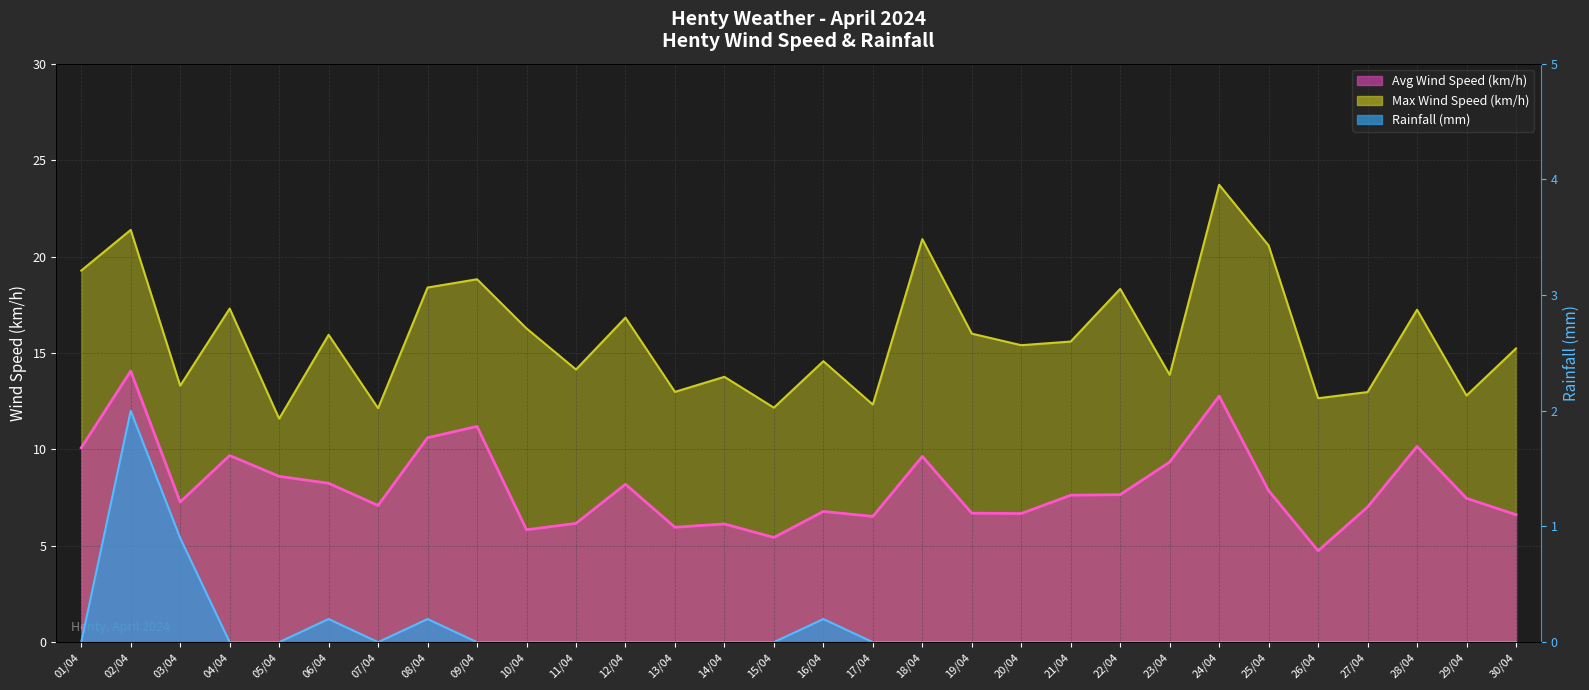

Is the value of Max Wind Speed (km/h) at 07/04 greater than the value of Rainfall (mm) at 03/04?

Yes